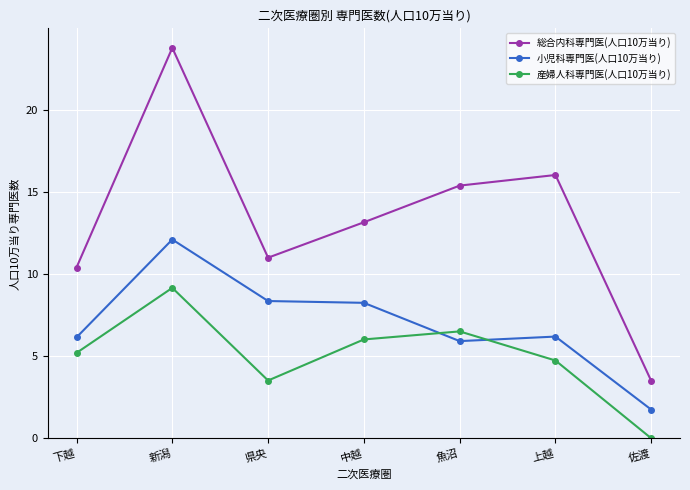

What are all the series names shown in the legend?

総合内科専門医(人口10万当り), 小児科専門医(人口10万当り), 産婦人科専門医(人口10万当り)